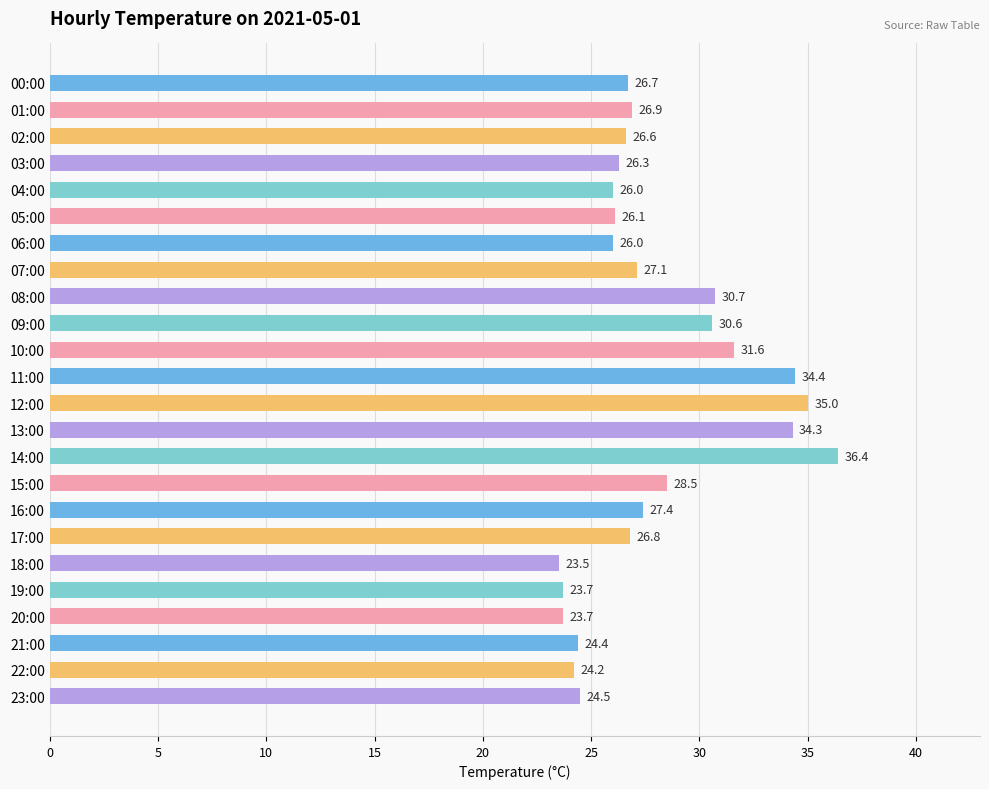

True or false: the data shows 23.5 at 18:00.

True